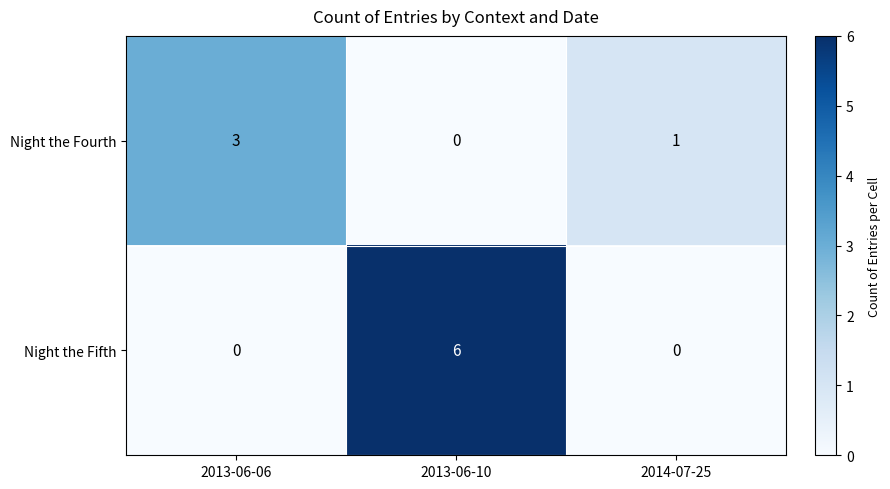

Which series has the largest total across all categories?

Night the Fifth